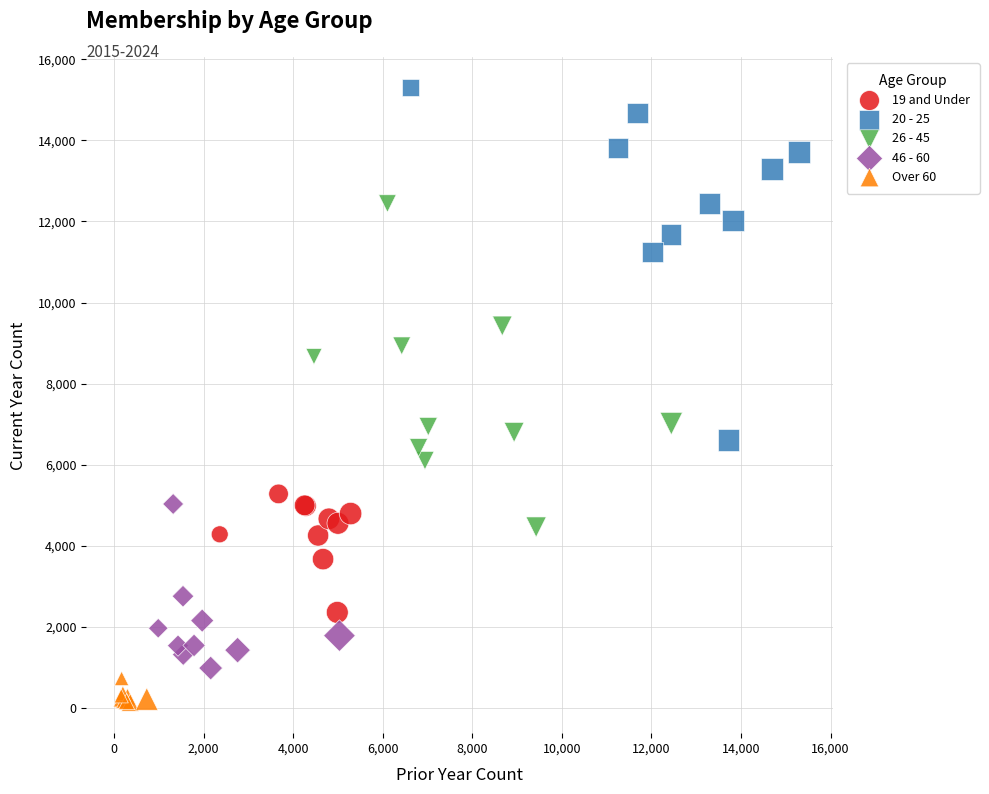

What are all the series names shown in the legend?

19 and Under, 20 - 25, 26 - 45, 46 - 60, Over 60